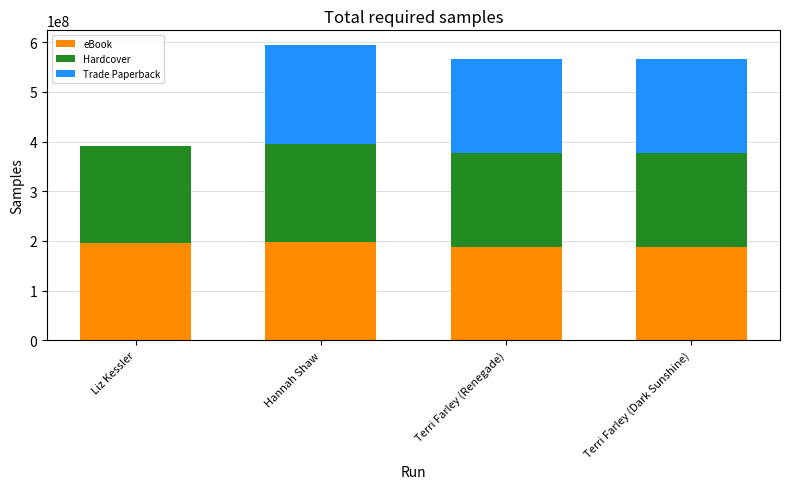

Is it true that eBook equals 74740271 at Terri Farley (Renegade)?

False